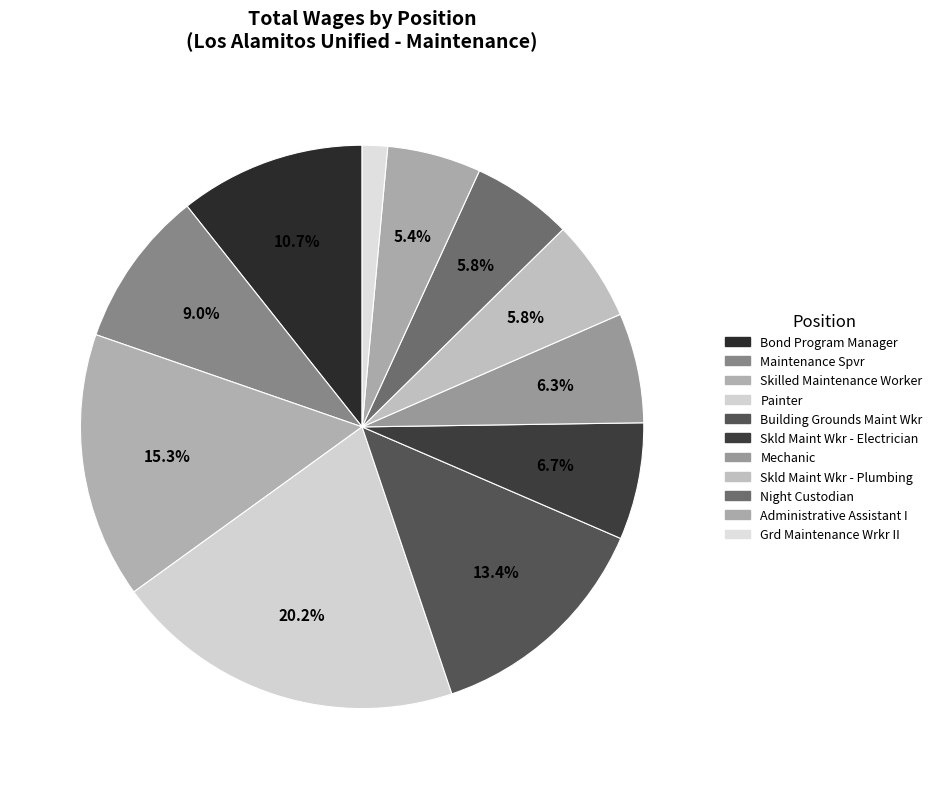

Count the number of slices in the pie.

11